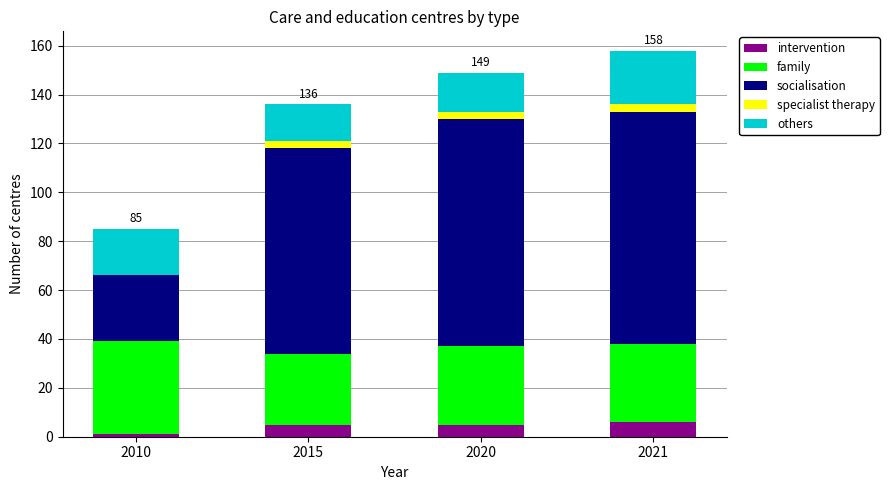

Reading right to left, transcribe the values for intervention.

2021=6	2020=5	2015=5	2010=1